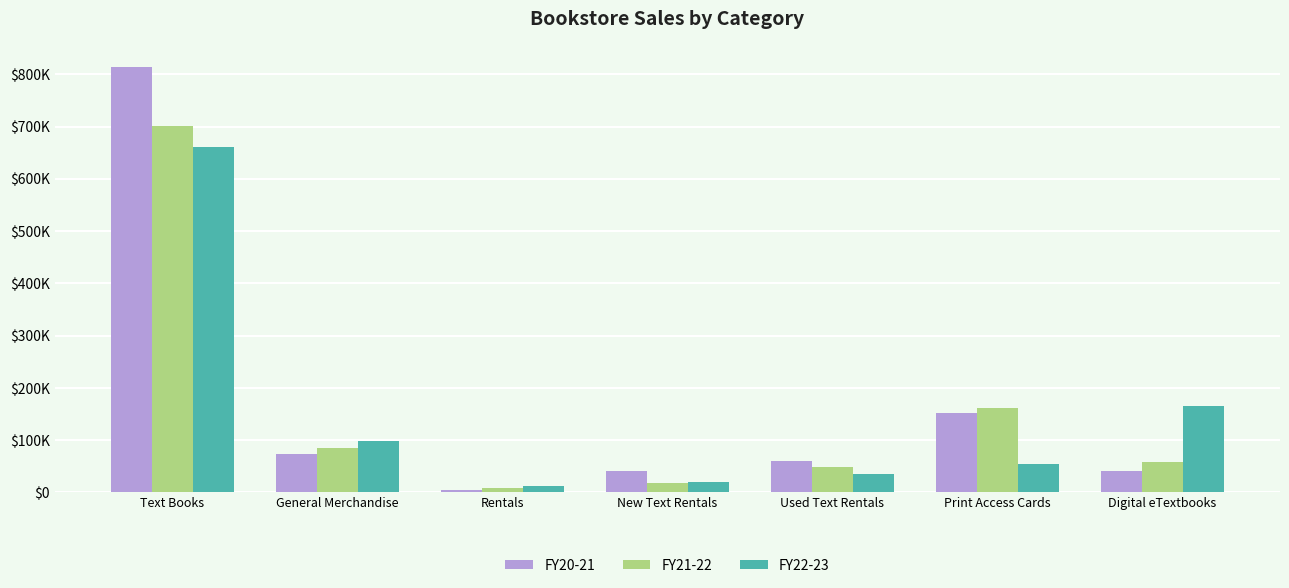

Are the bars grouped side by side (vs. stacked)?

Yes